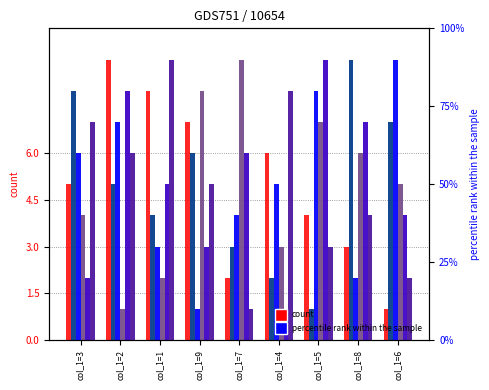

What is the sum of the col_3 values at col_1=3 and col_1=4?

15